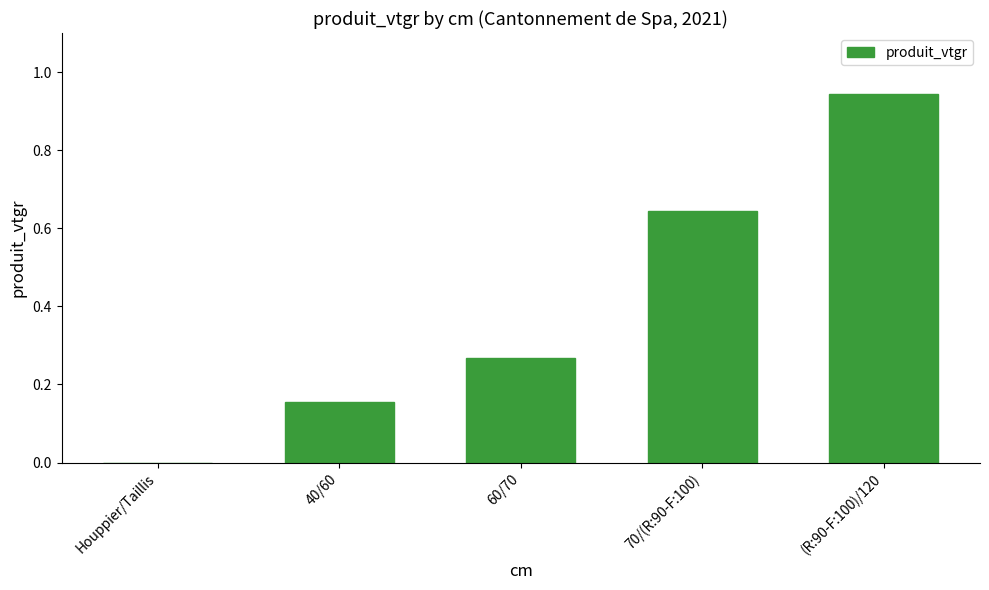

Are the bars horizontal?

No